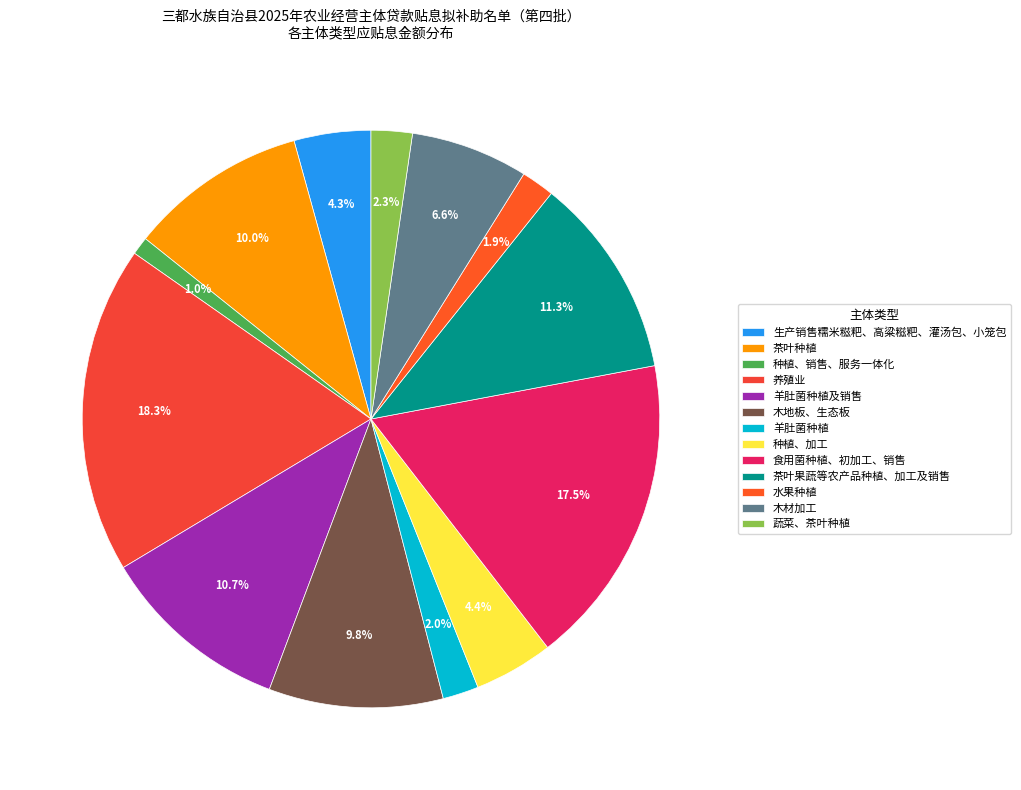

The 木地板、生态板 slice represents 17% of the pie. True or false?

False